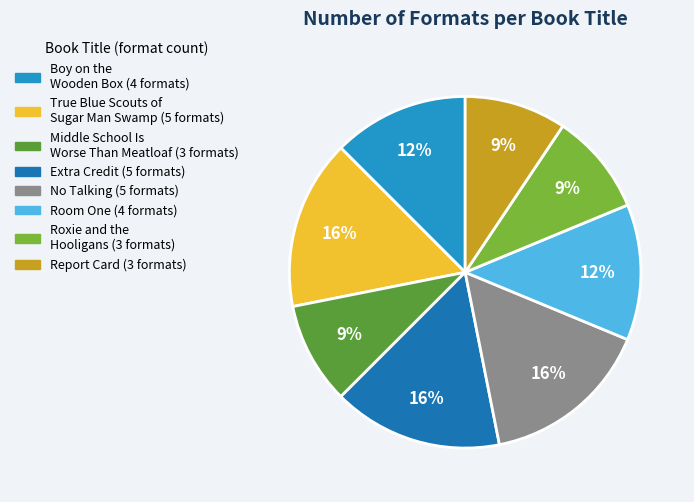

Is there any slice that represents more than half of the pie?

No